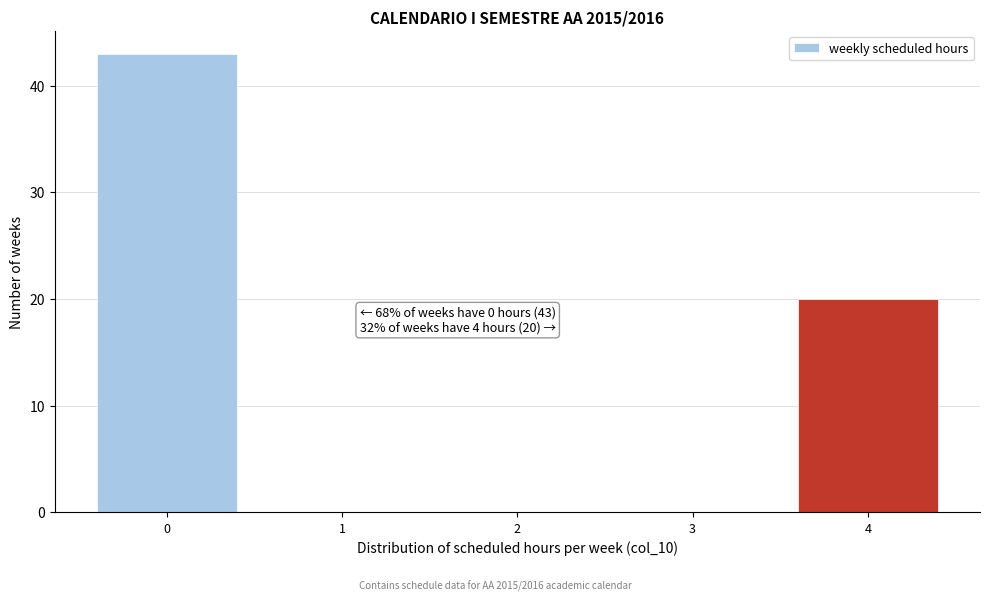

Reading right to left, transcribe all the data shown in this chart.

4=20	3=0	2=0	1=0	0=43